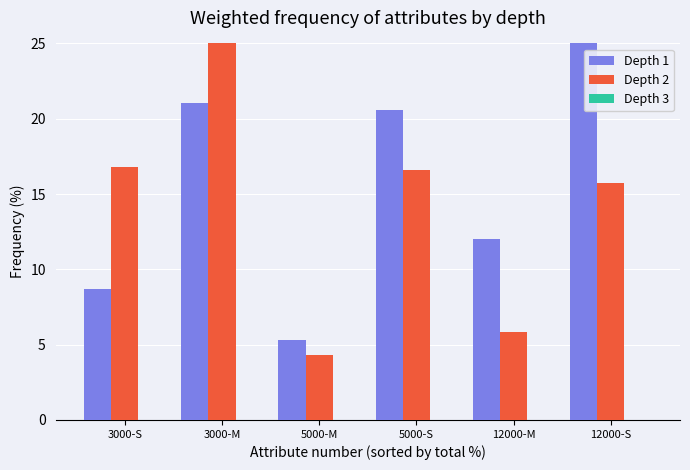

What is the label of the 3rd bar from the left?

5000-M